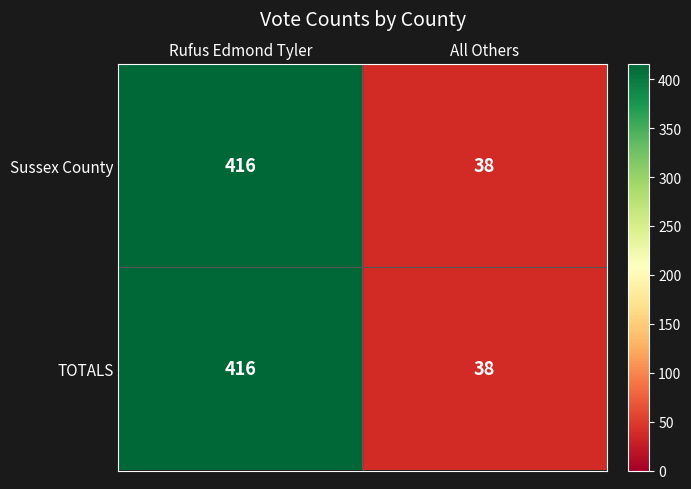

What is the difference between the Sussex County values at All Others and Rufus Edmond Tyler?

378